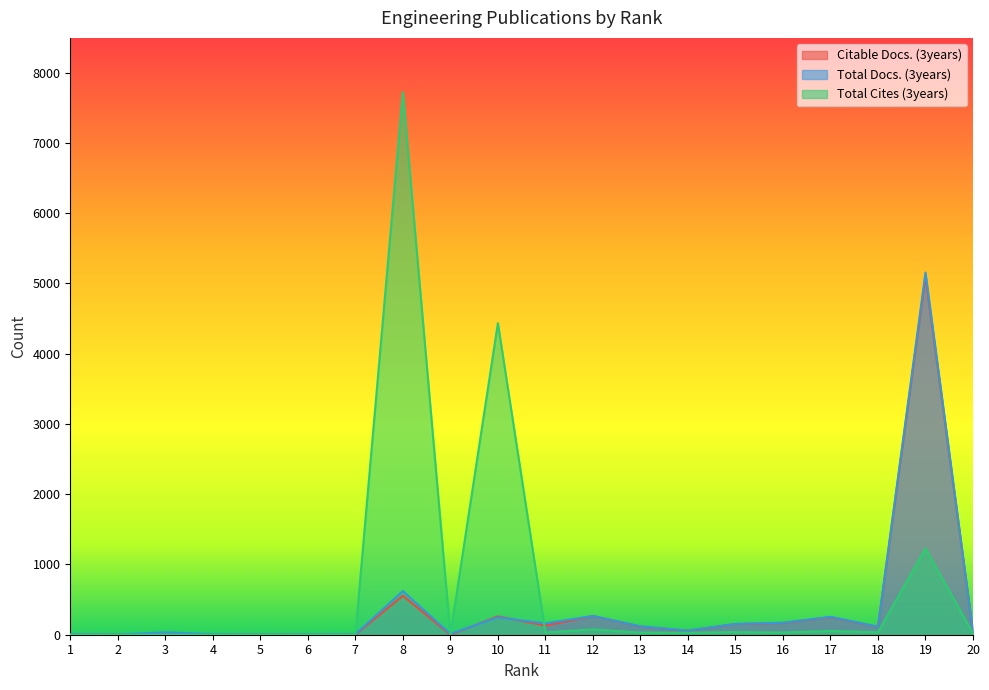

At 13, list the series in order from largest to smallest.

Total Docs. (3years), Citable Docs. (3years), Total Cites (3years)